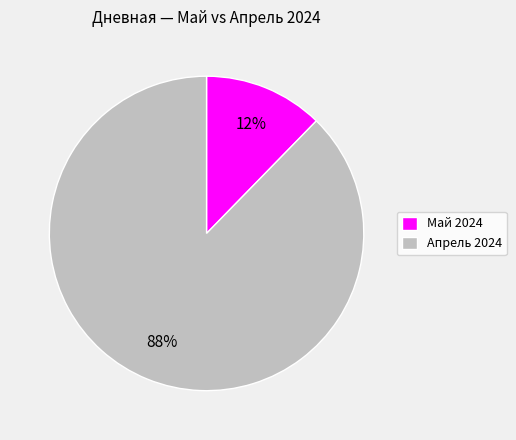

Is it true that Апрель 2024 is 88% of the pie?

True